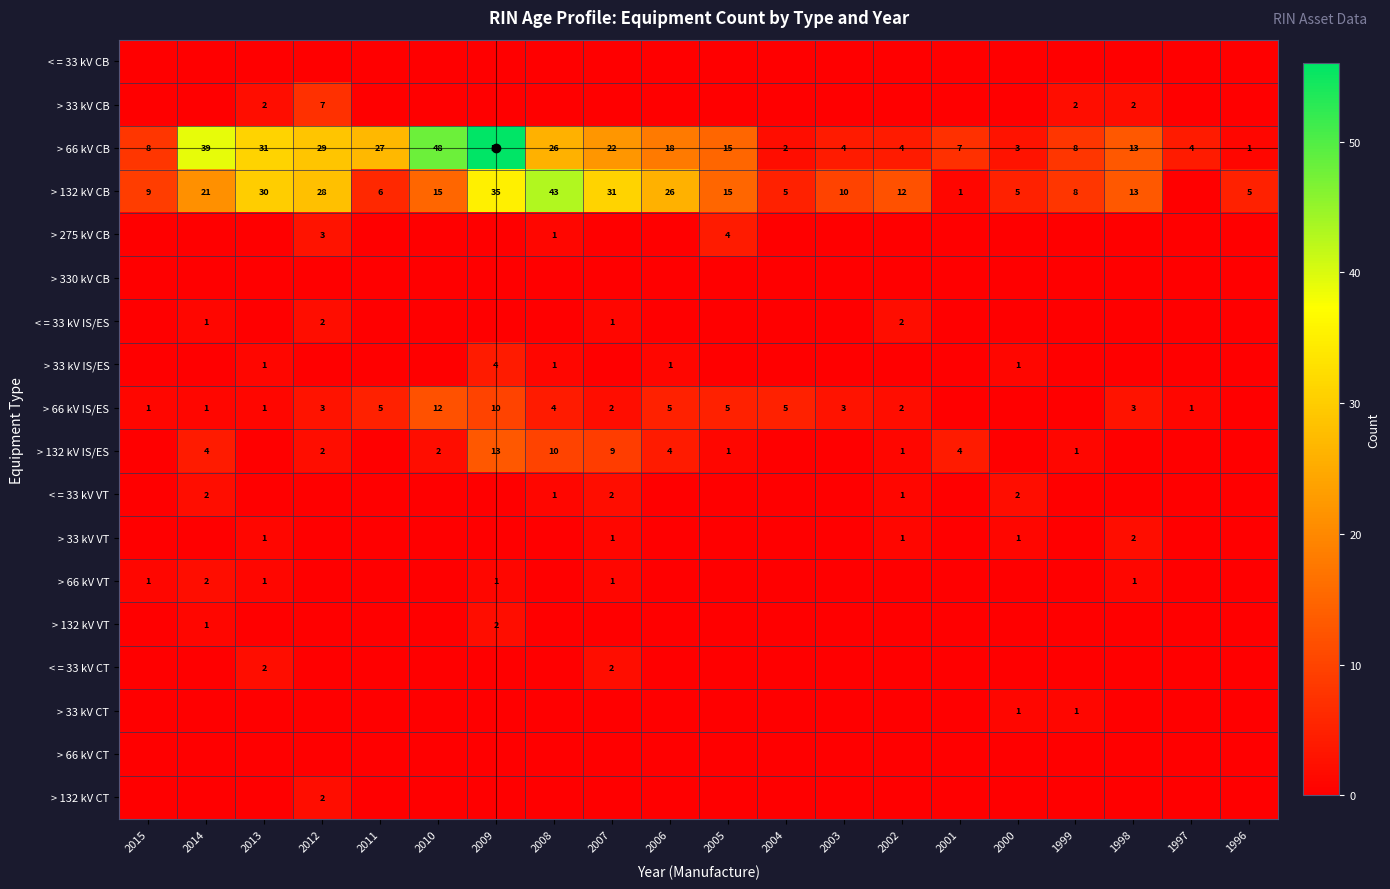

True or false: > 66 kV IS/ES has a value of 10 at 2009.

True